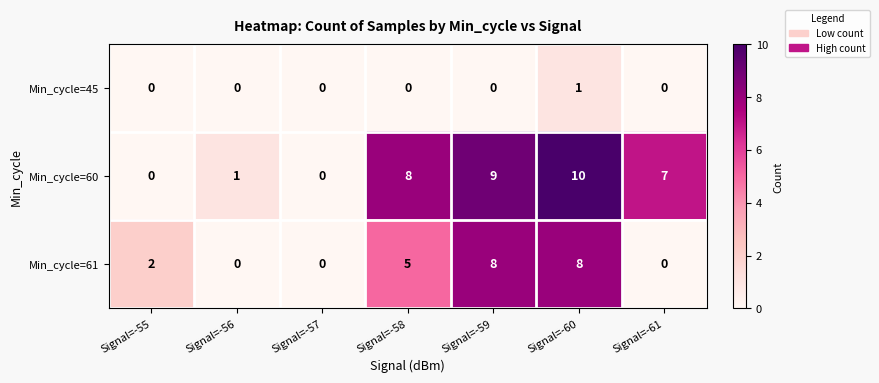

At how many categories does at least one series exceed 6?

4